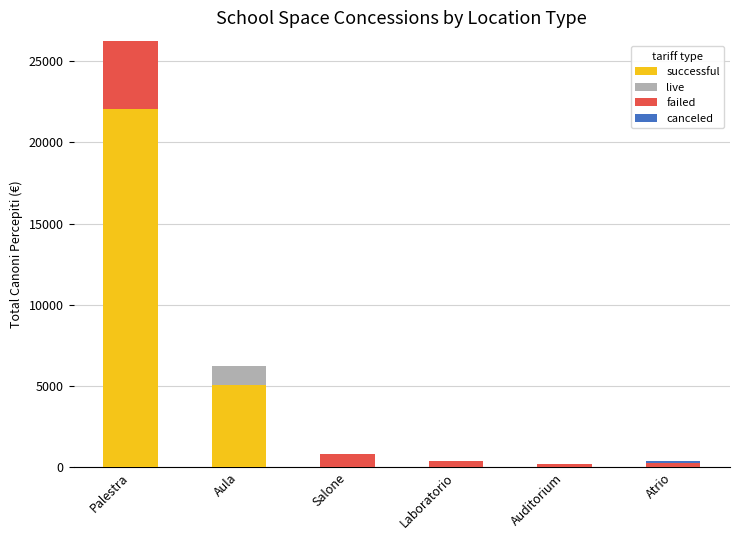

The successful series shows 22025.5 at Palestra. True or false?

True